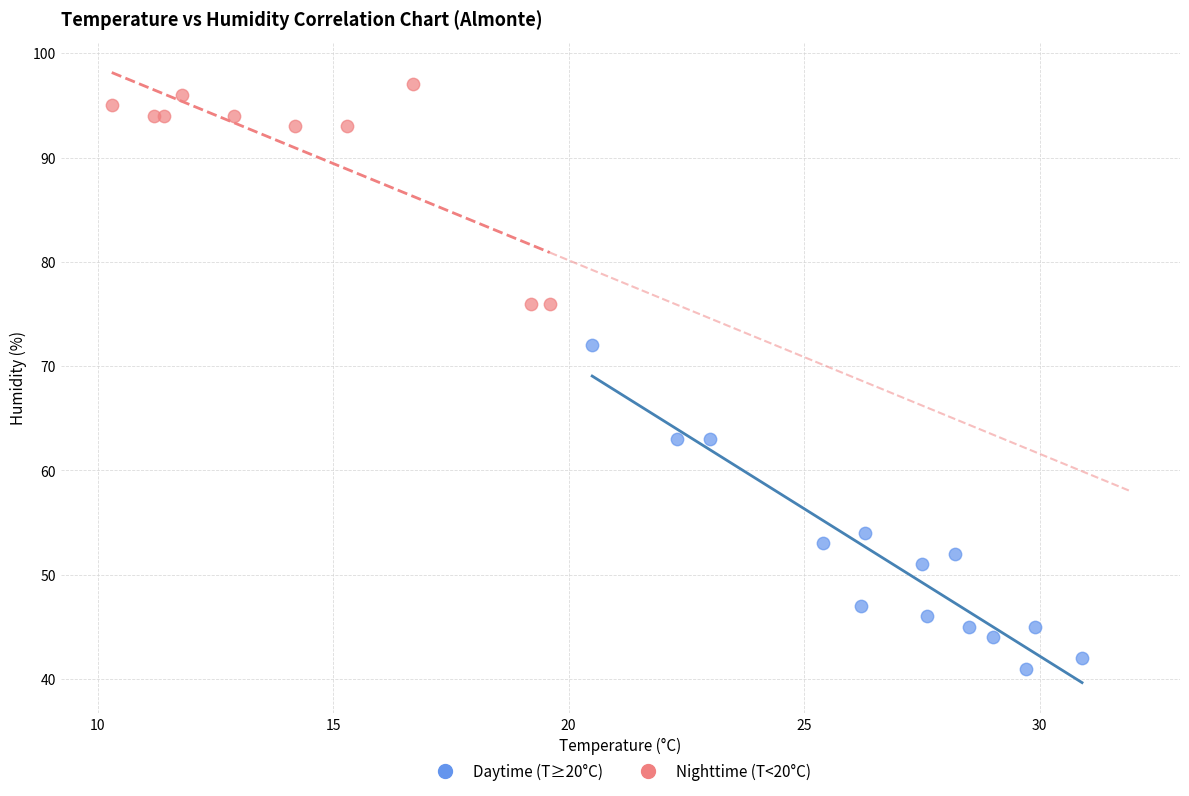

Which series contains the highest Y value?

Nighttime (T<20°C)